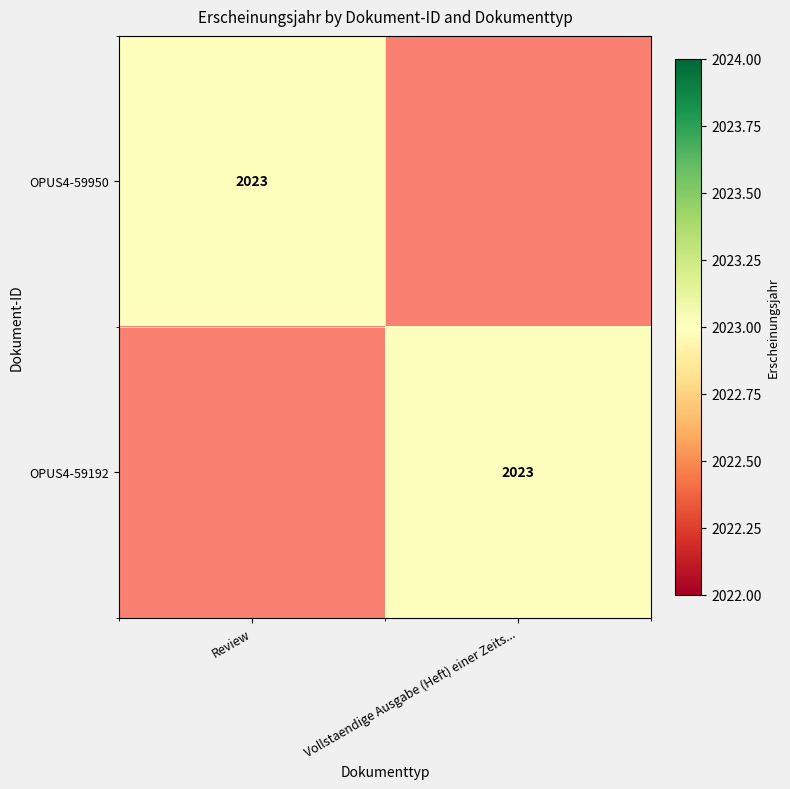

The OPUS4-59192 series shows 2023 at Vollstaendige Ausgabe (Heft) einer Zeits.... True or false?

True